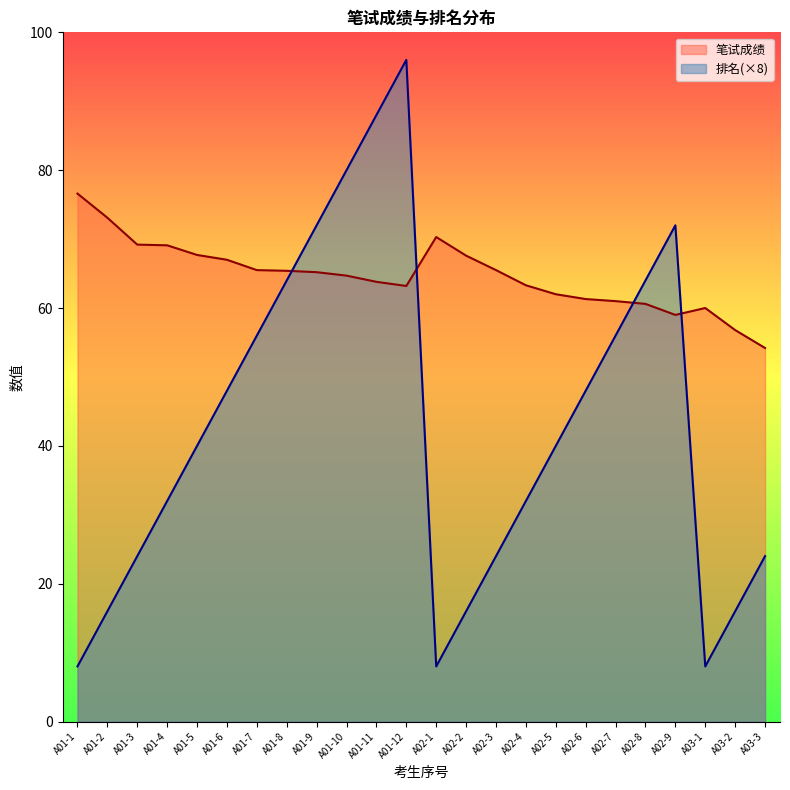

Where does the 笔试成绩 series first go above 65?

A01-1